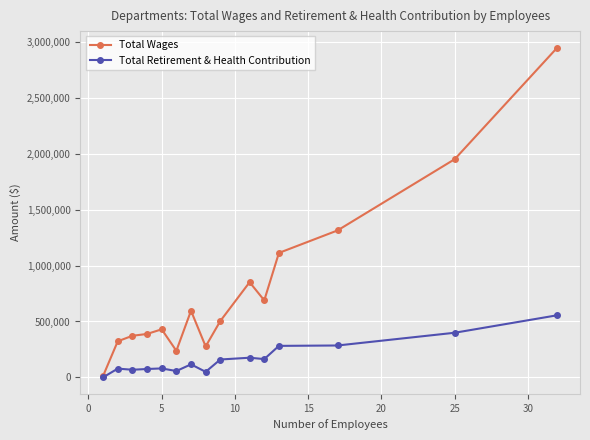

Rank the series by their maximum value, from highest to lowest.

Total Wages, Total Retirement & Health Contribution